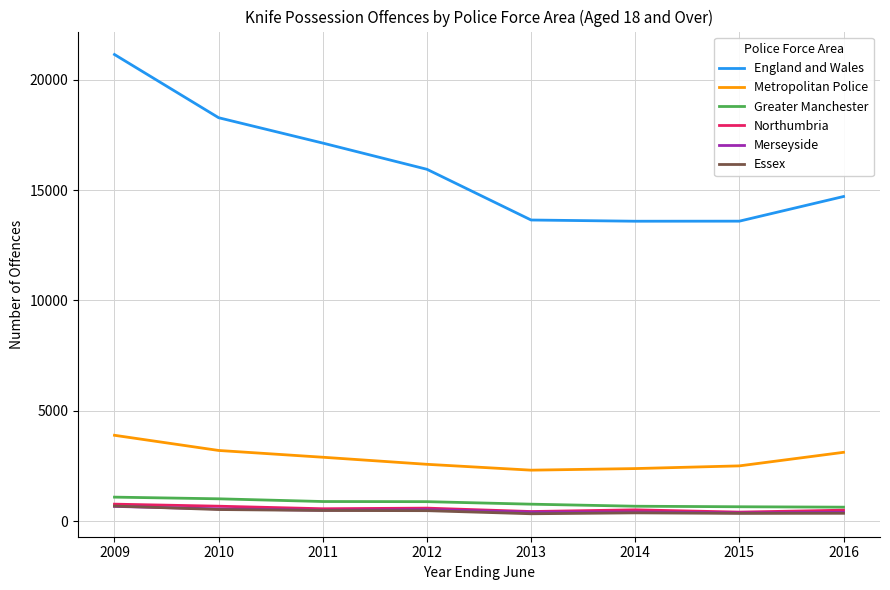

Which series has the largest total across all categories?

England and Wales